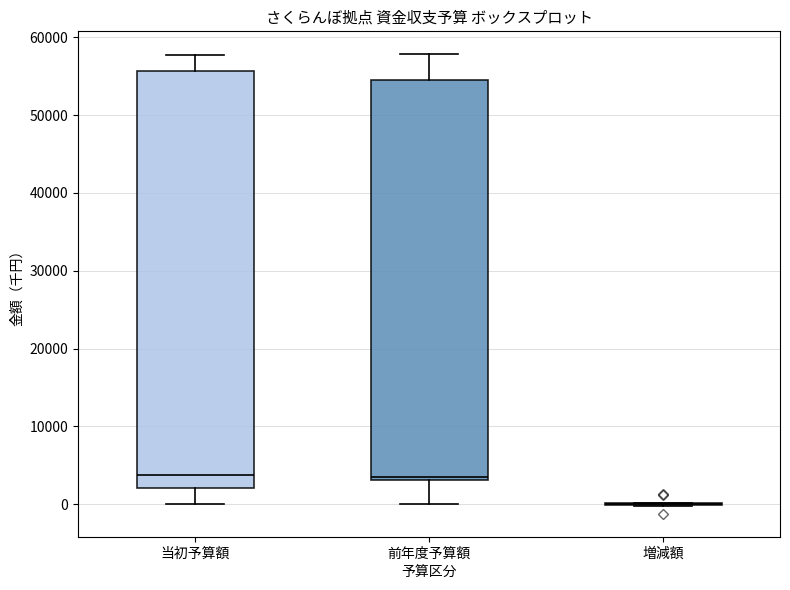

Which box is the tallest, from its lower edge to its upper edge?

当初予算額